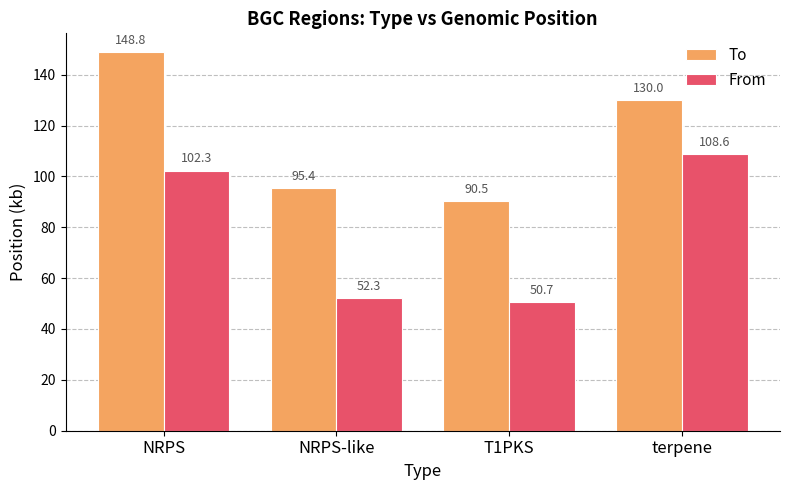

What is the difference between the highest and lowest values at T1PKS?

39.8